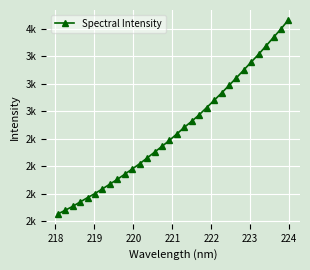

True or false: the data has more than 0 interior local peaks.

False